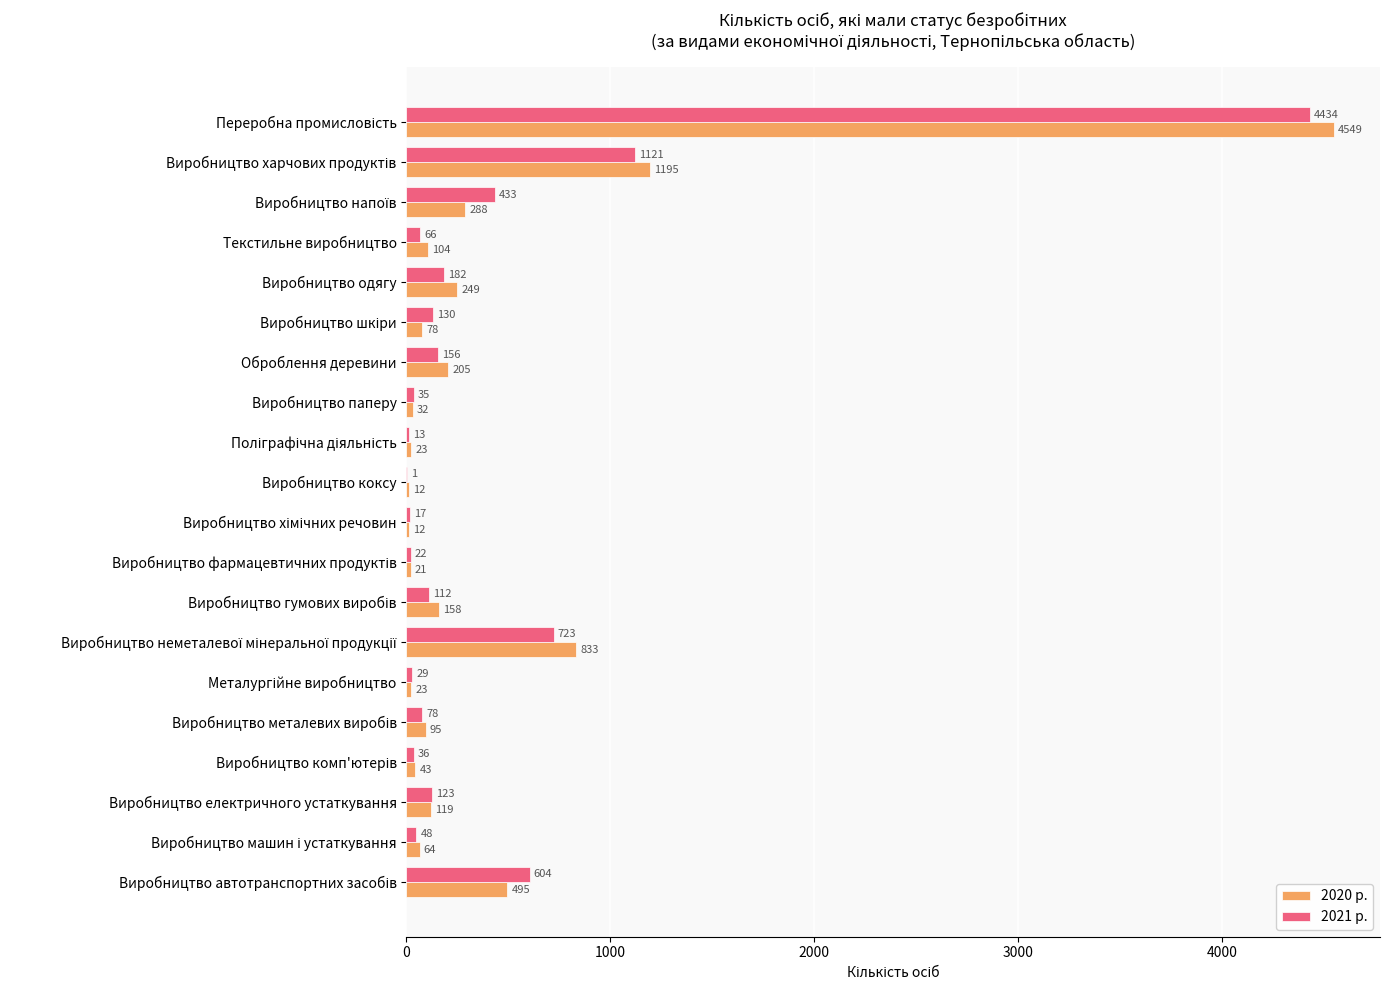

The 2021 р. series shows 123 at Виробництво електричного устаткування. True or false?

True